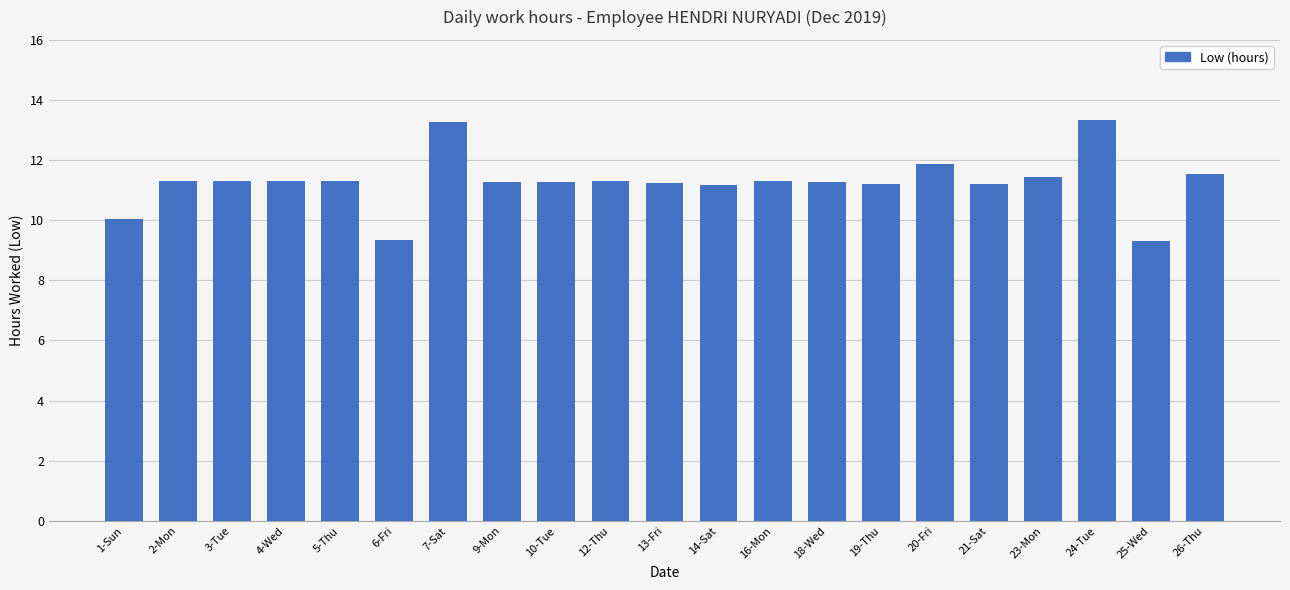

What is the sum of the values at 2-Mon and 23-Mon?

22.7